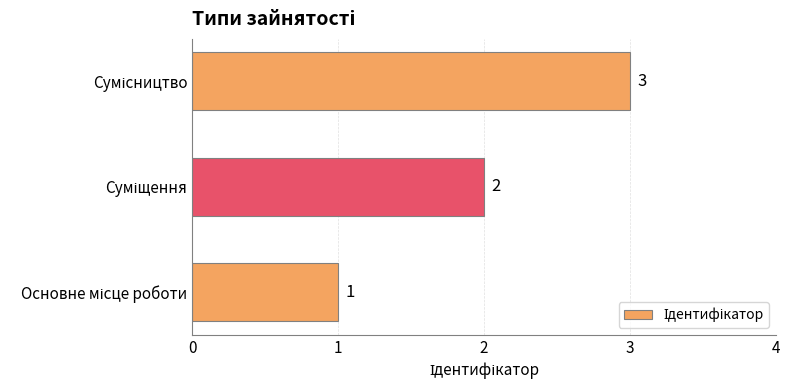

How many values are between 1 and 3?

3